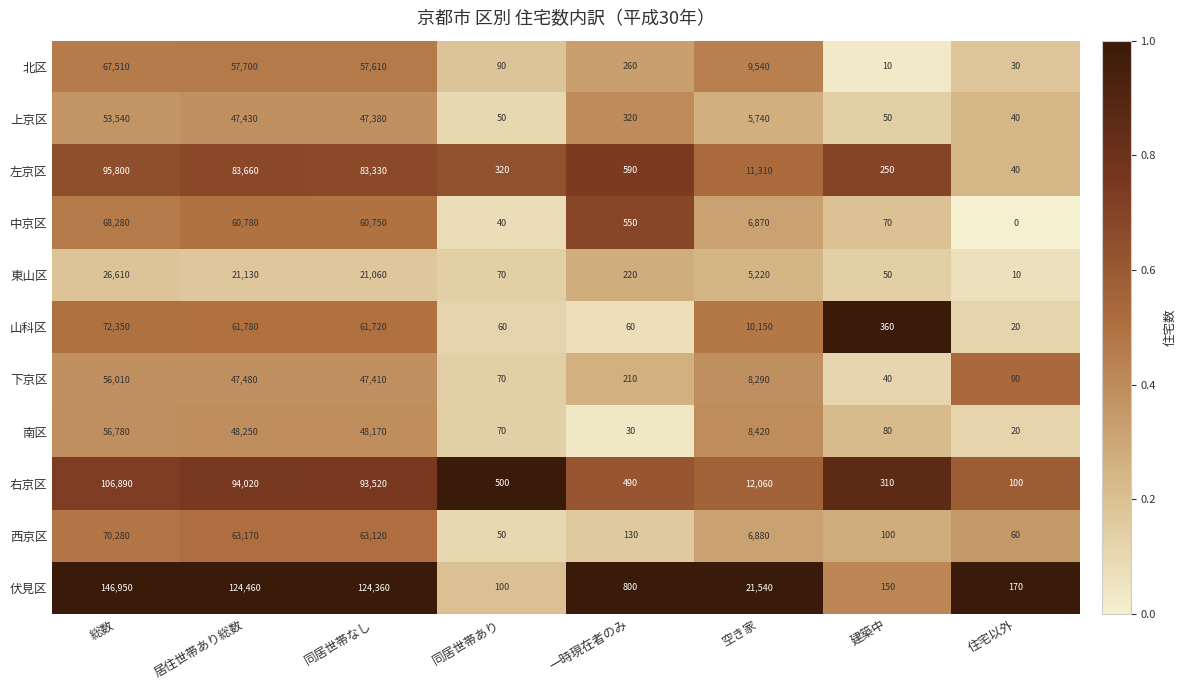

Which series has the largest total across all categories?

伏見区